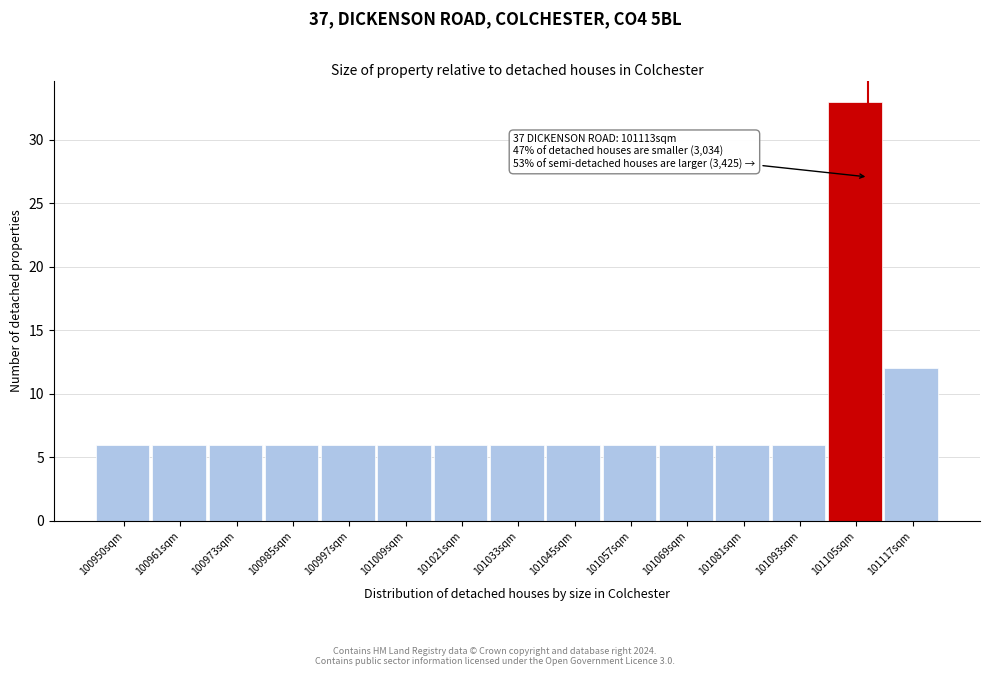

Reading left to right, transcribe all the data shown in this chart.

100950sqm=6	100961sqm=6	100973sqm=6	100985sqm=6	100997sqm=6	101009sqm=6	101021sqm=6	101033sqm=6	101045sqm=6	101057sqm=6	101069sqm=6	101081sqm=6	101093sqm=6	101105sqm=33	101117sqm=12